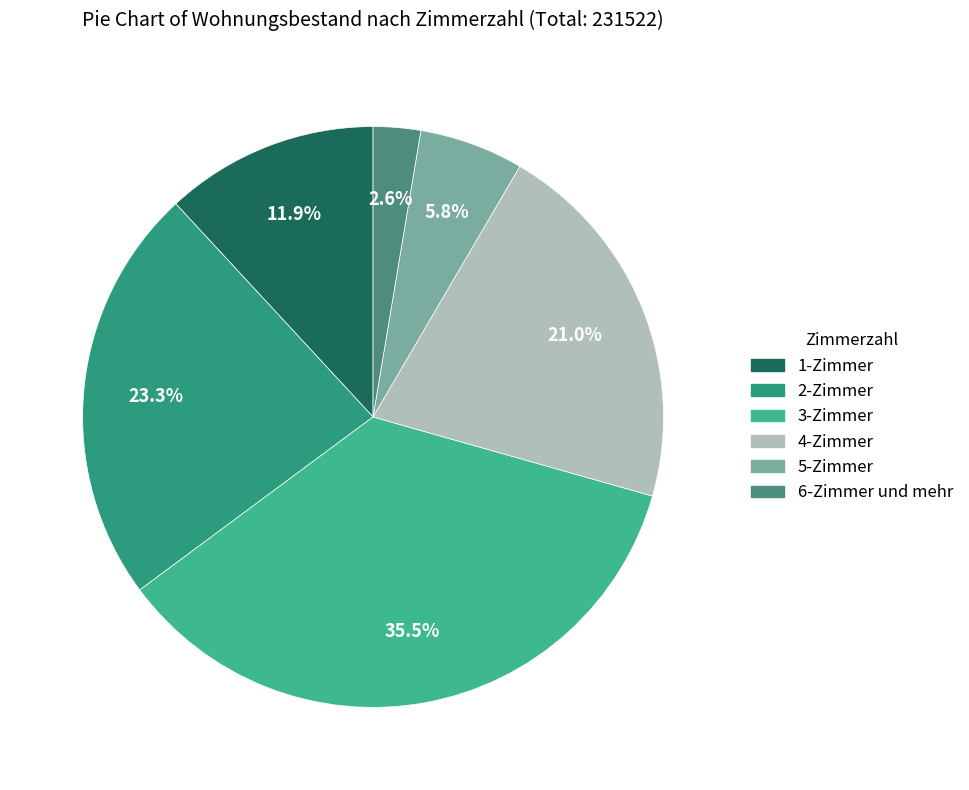

What is the ratio of the value at 1-Zimmer to the value at 4-Zimmer?

0.6